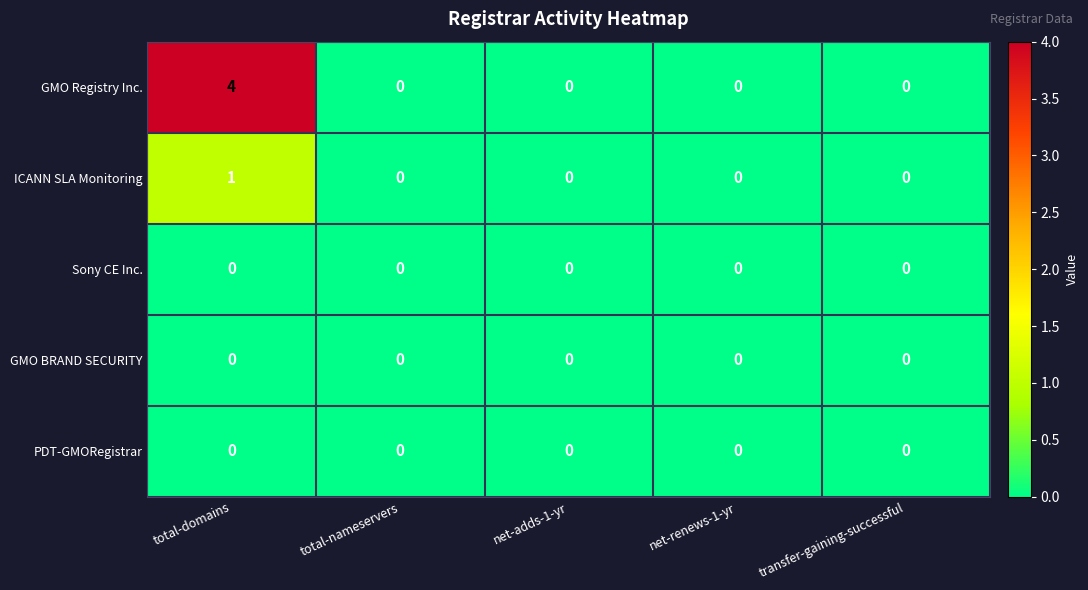

Reading left to right, what are all the values shown in this chart?

GMO Registry Inc.: 4	0	0	0	0
ICANN SLA Monitoring: 1	0	0	0	0
Sony CE Inc.: 0	0	0	0	0
GMO BRAND SECURITY: 0	0	0	0	0
PDT-GMORegistrar: 0	0	0	0	0